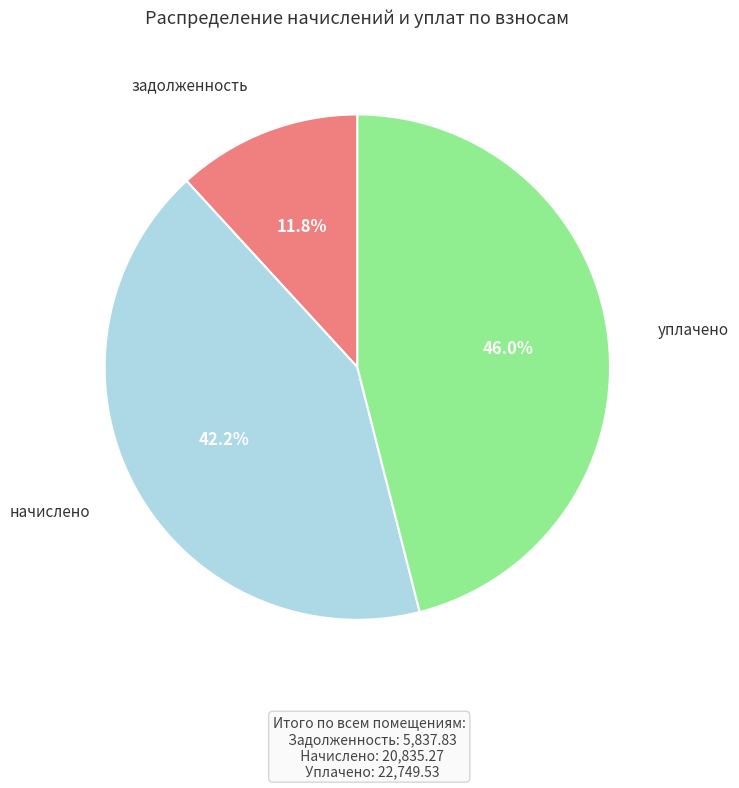

Is there any slice that represents more than half of the pie?

No